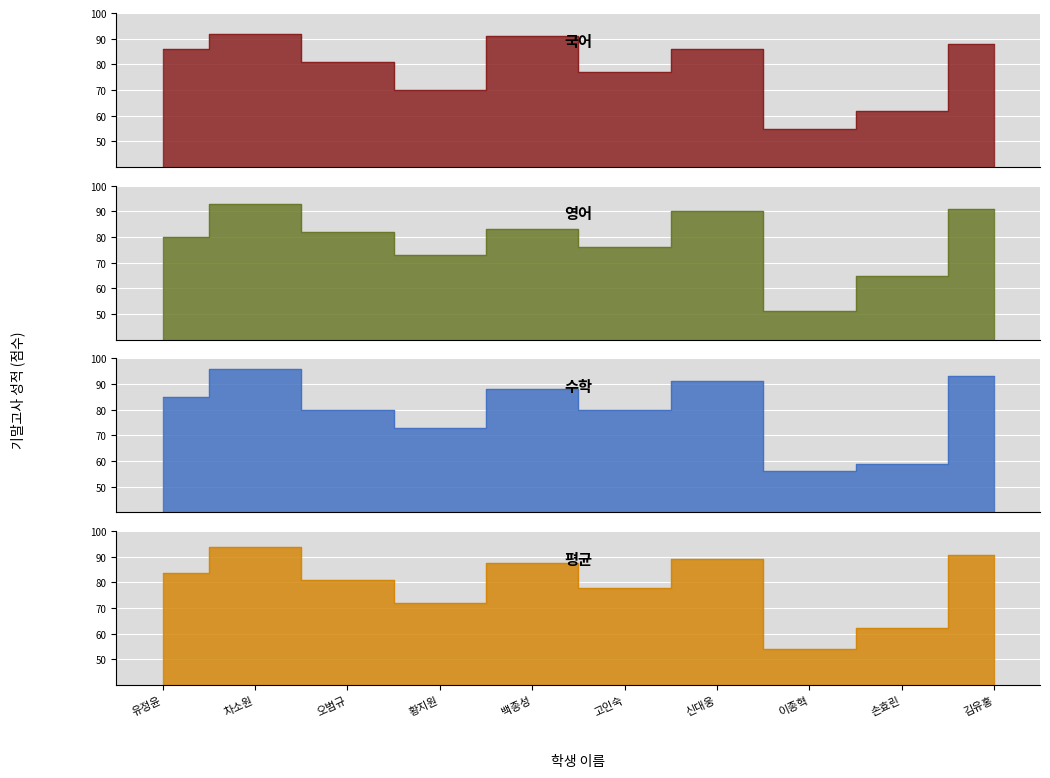

True or false: 수학 has more than 2 interior local peaks.

True